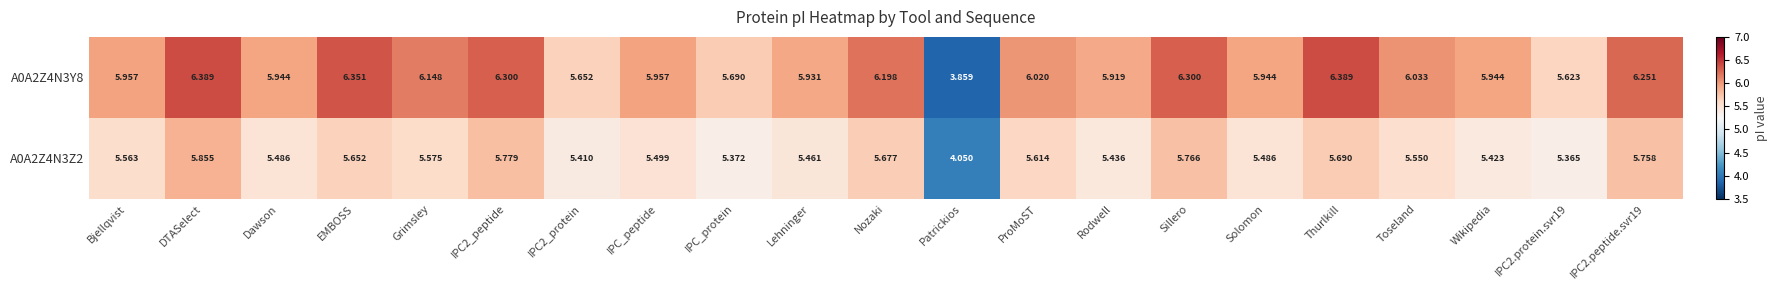

Where does the A0A2Z4N3Z2 series first go above 5?

Bjellqvist